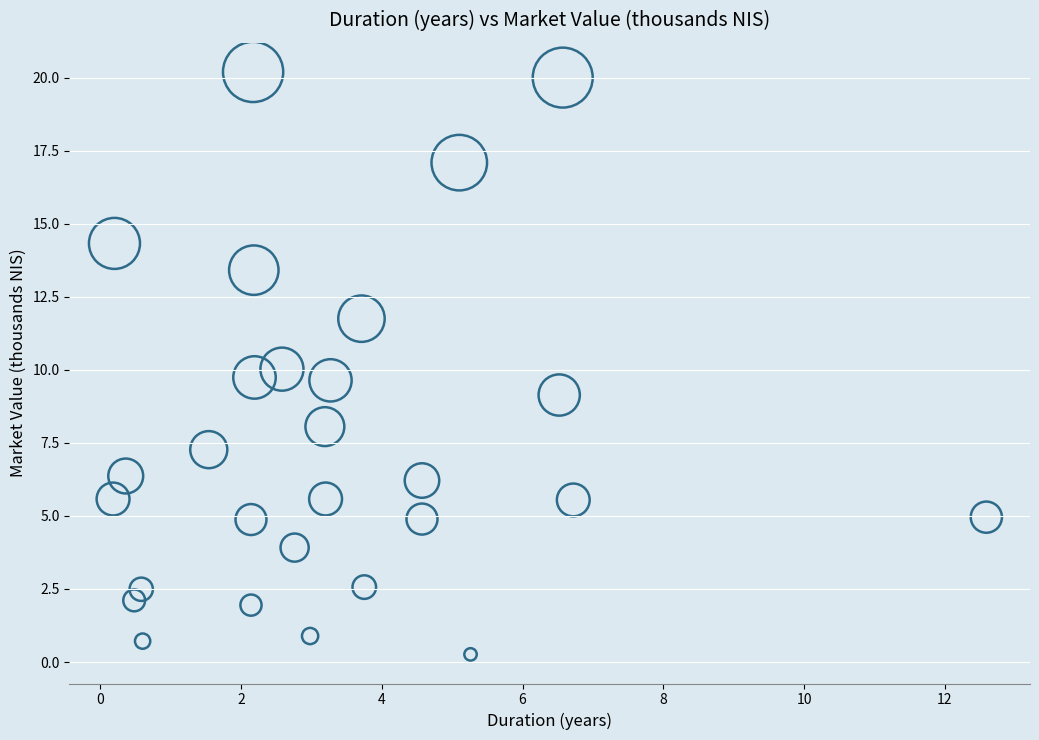

What is the range of Y values (max minus min)?

19.9